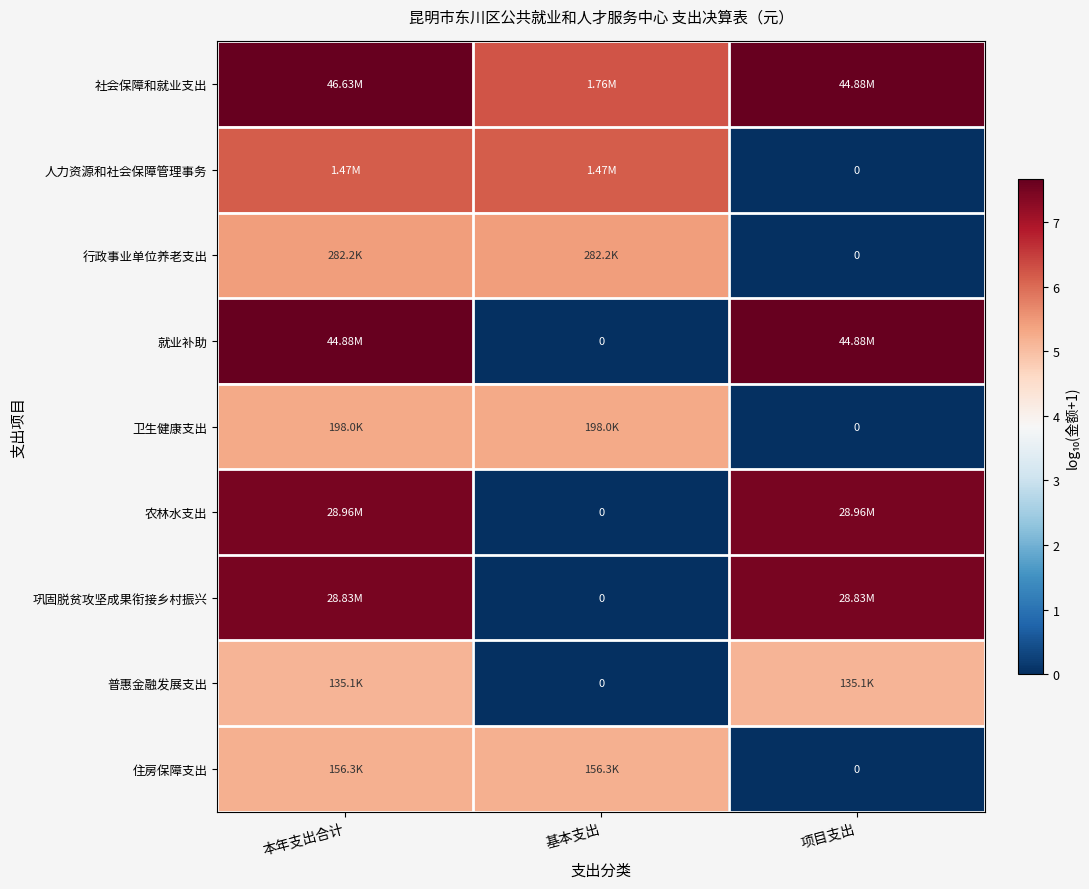

List the labels in order of 就业补助 value, smallest first.

基本支出, 本年支出合计, 项目支出